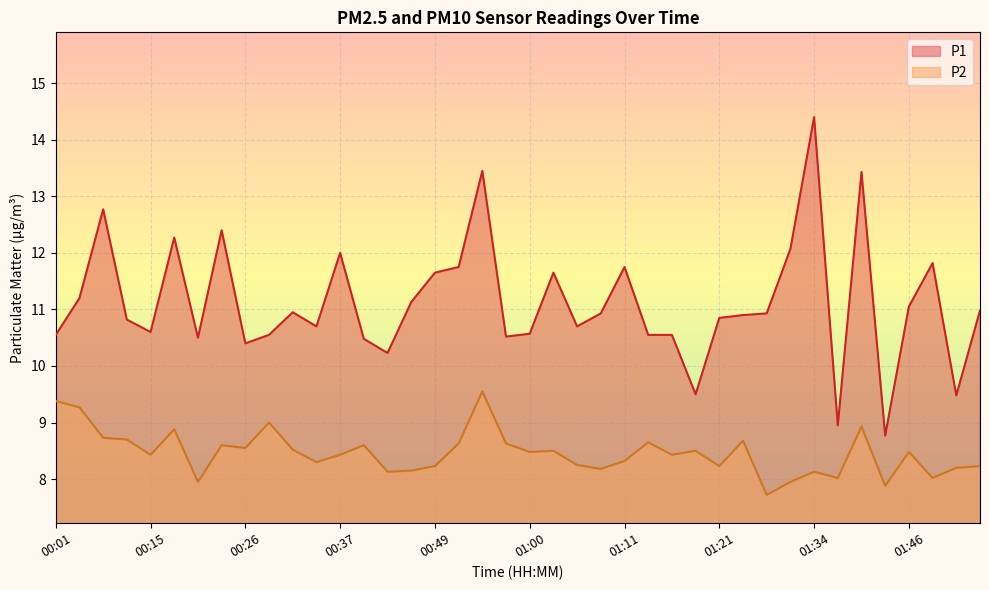

The P1 series shows 6.3 at 00:09. True or false?

False